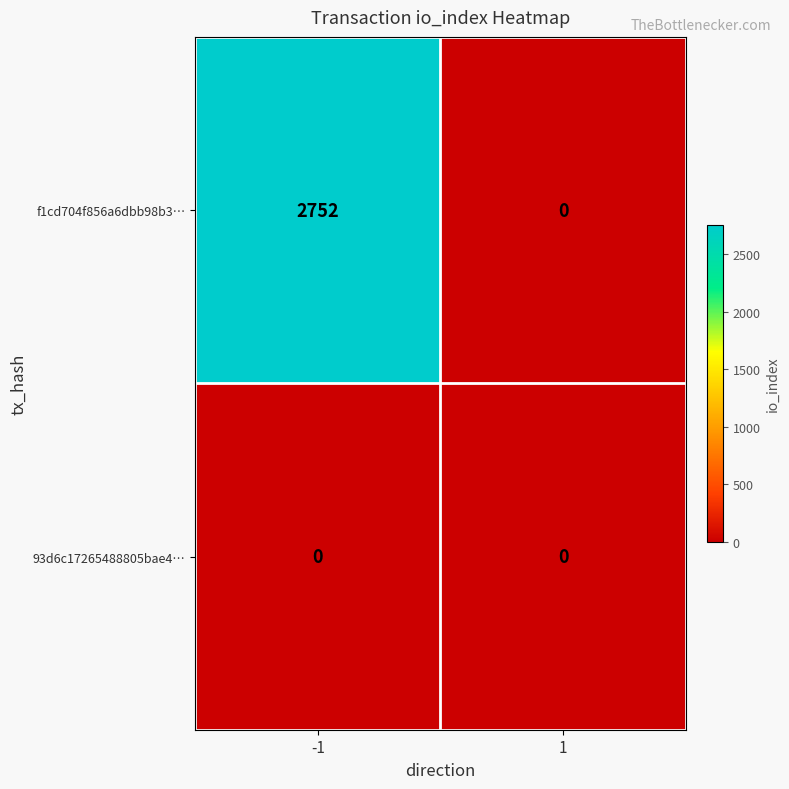

Rank the series by their maximum value, from highest to lowest.

f1cd704f856a6dbb98b3…, 93d6c17265488805bae4…